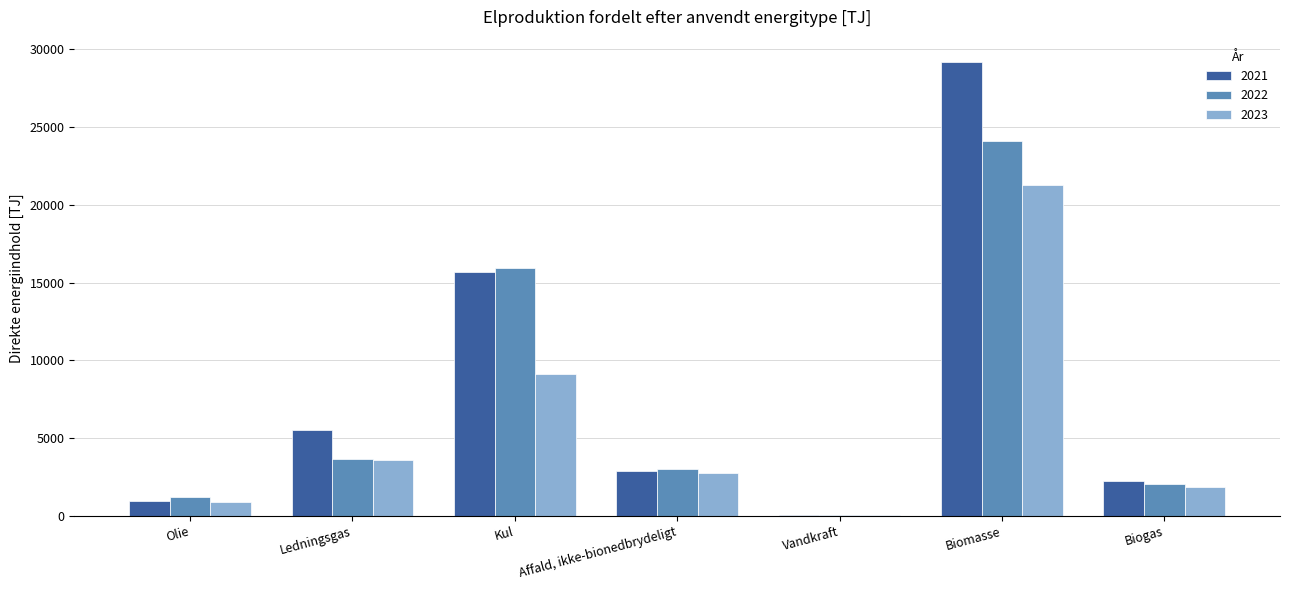

Count the number of categories in the chart.

7